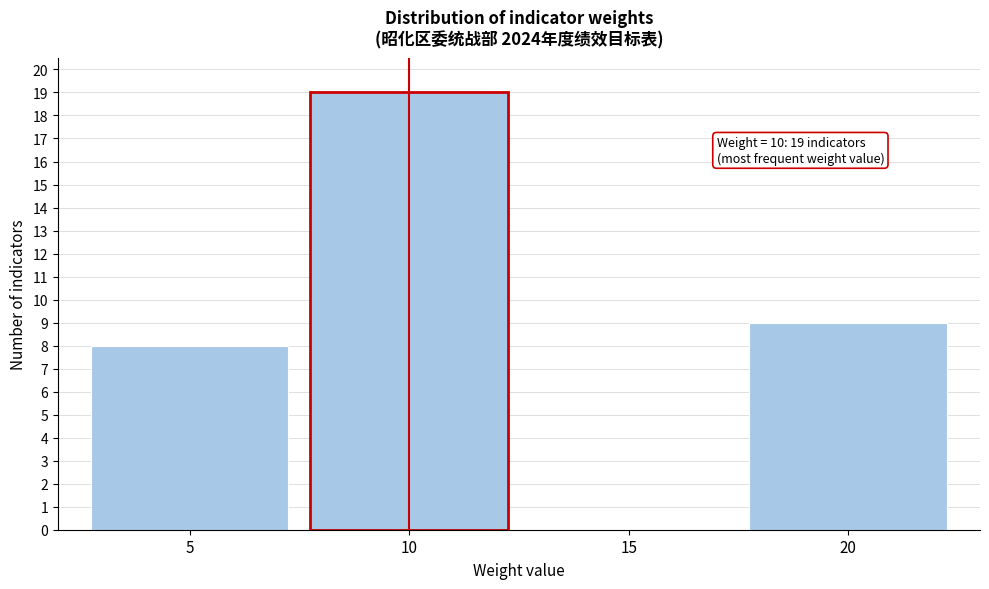

Reading right to left, transcribe all the data shown in this chart.

20=9	15=0	10=19	5=8